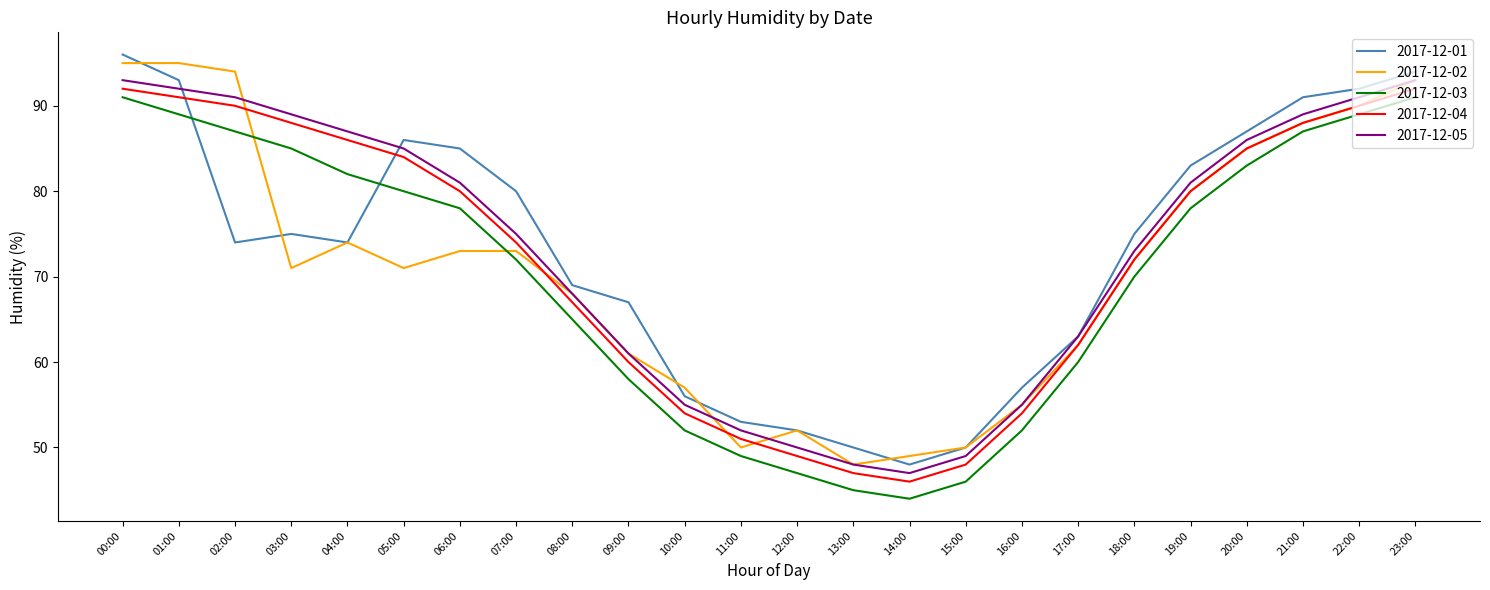

Is the value of 2017-12-05 at 01:00 greater than the value of 2017-12-01 at 16:00?

Yes